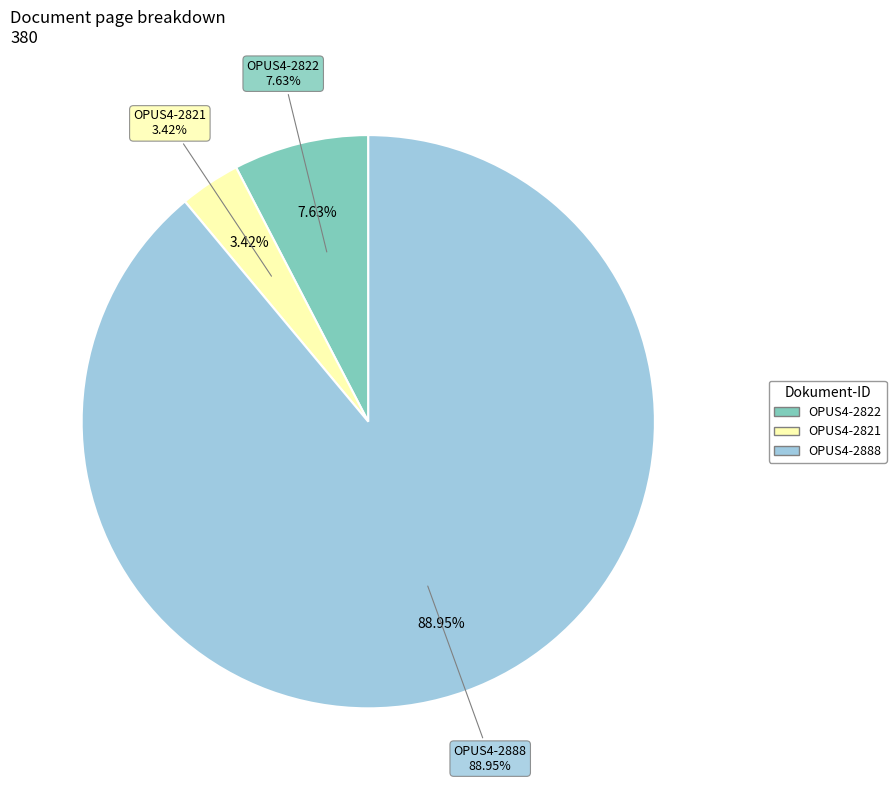

Does any single category account for the majority?

Yes